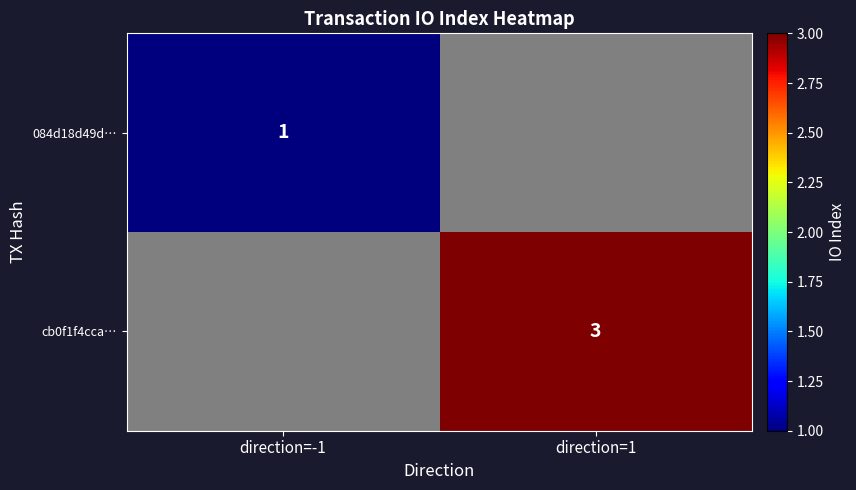

Count the number of data series in this chart.

2